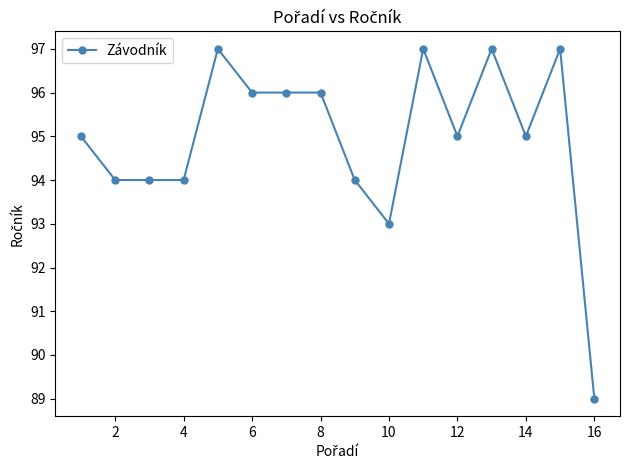

What is the smallest value displayed?

89